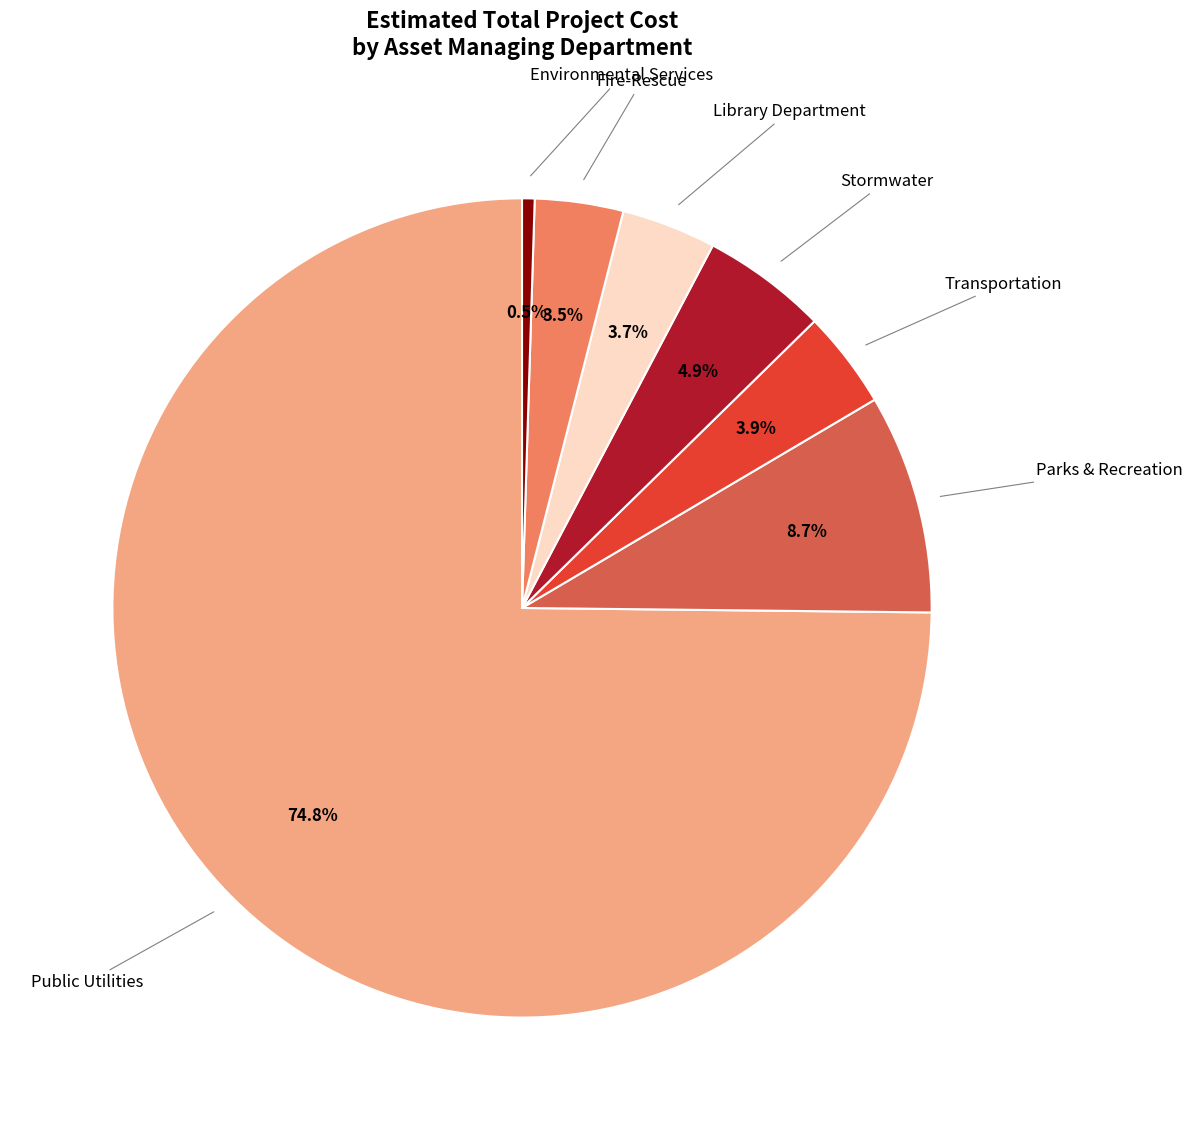

How many slices are in this pie chart?

7